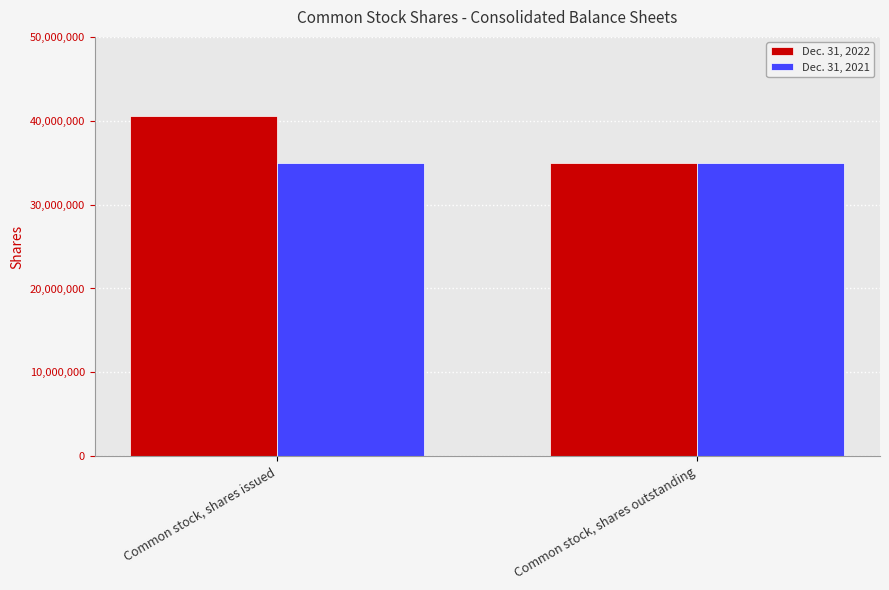

At how many categories does at least one series exceed 40326249?

1